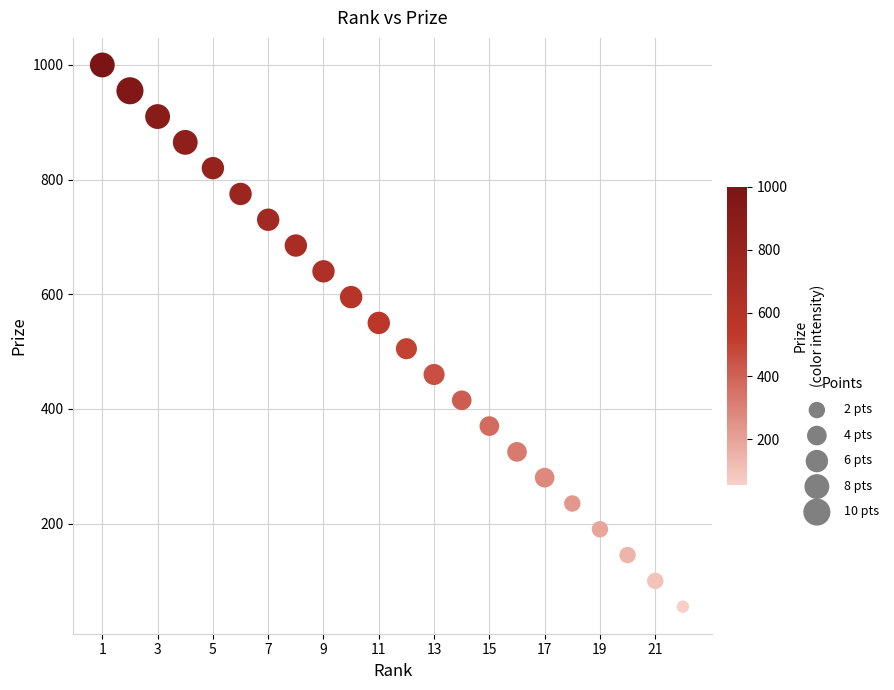

What is the range of Y values (max minus min)?

945